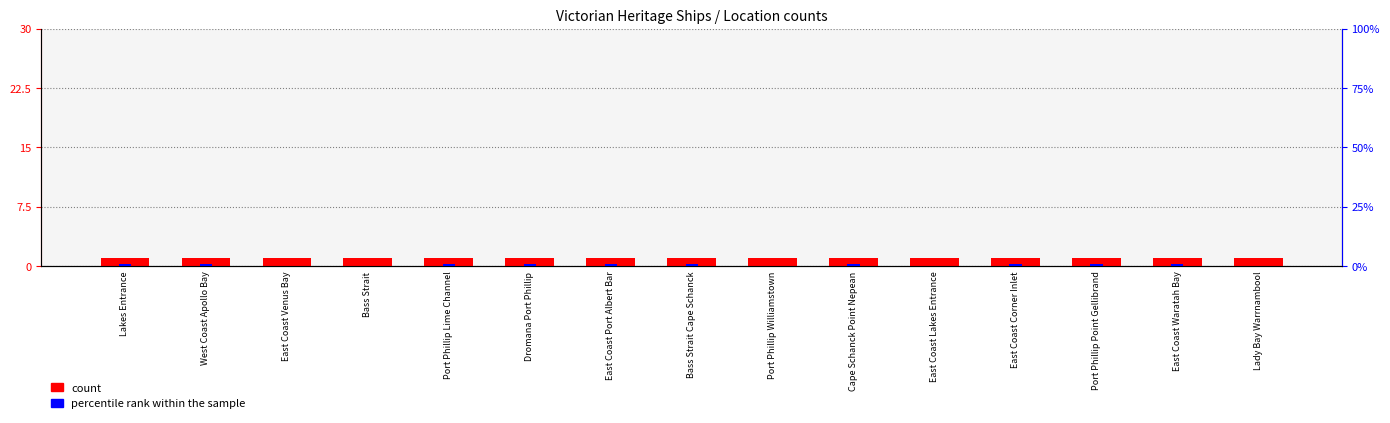

Which series has the largest total across all categories?

count